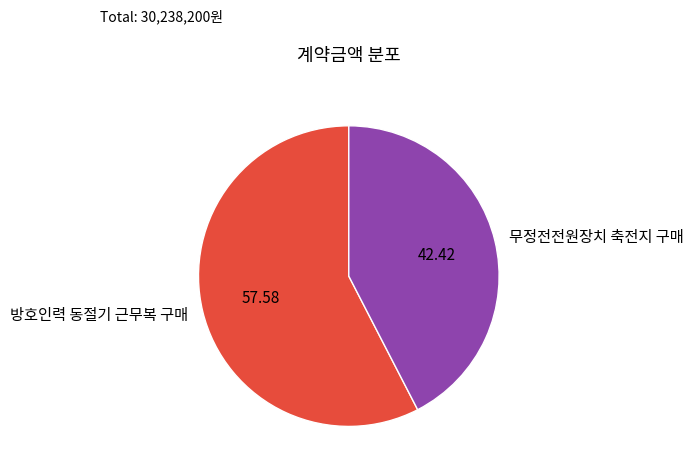

Rank the categories by value from lowest to highest.

무정전전원장치 축전지 구매, 방호인력 동절기 근무복 구매